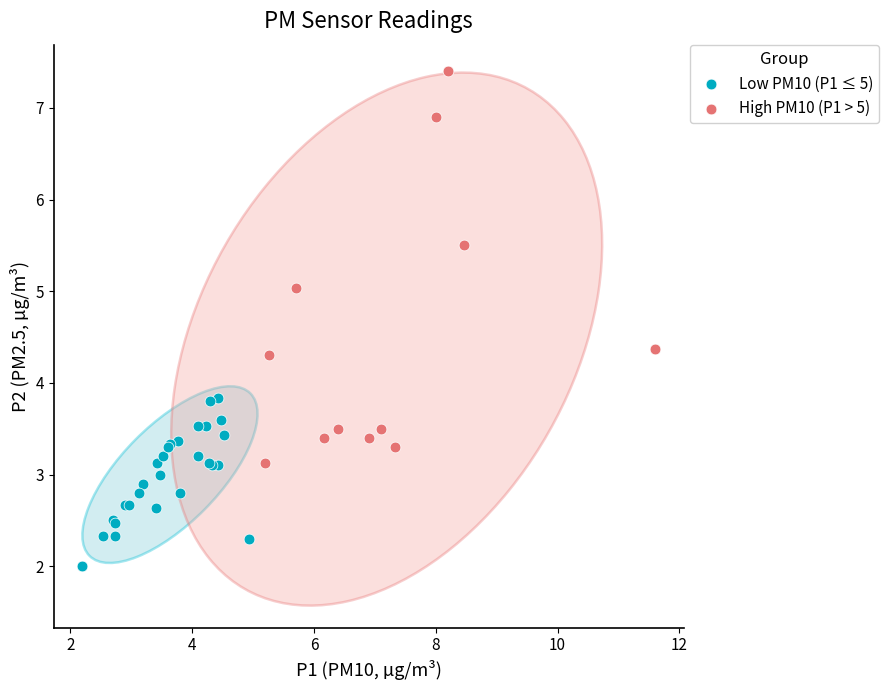

Which series contains the lowest Y value?

Low PM10 (P1 ≤ 5)